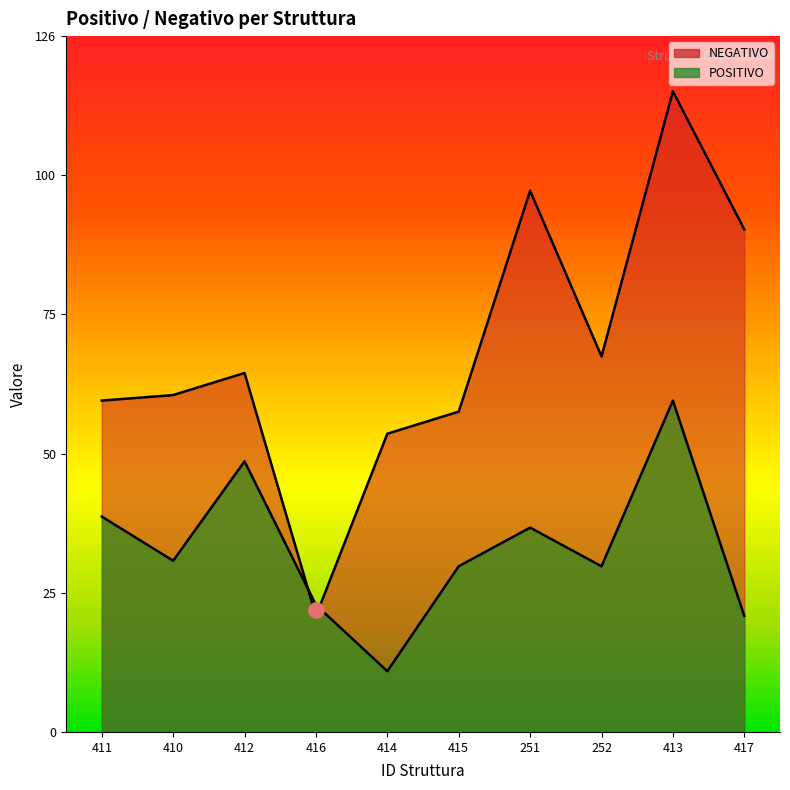

What is the total value across all series at 410?

92